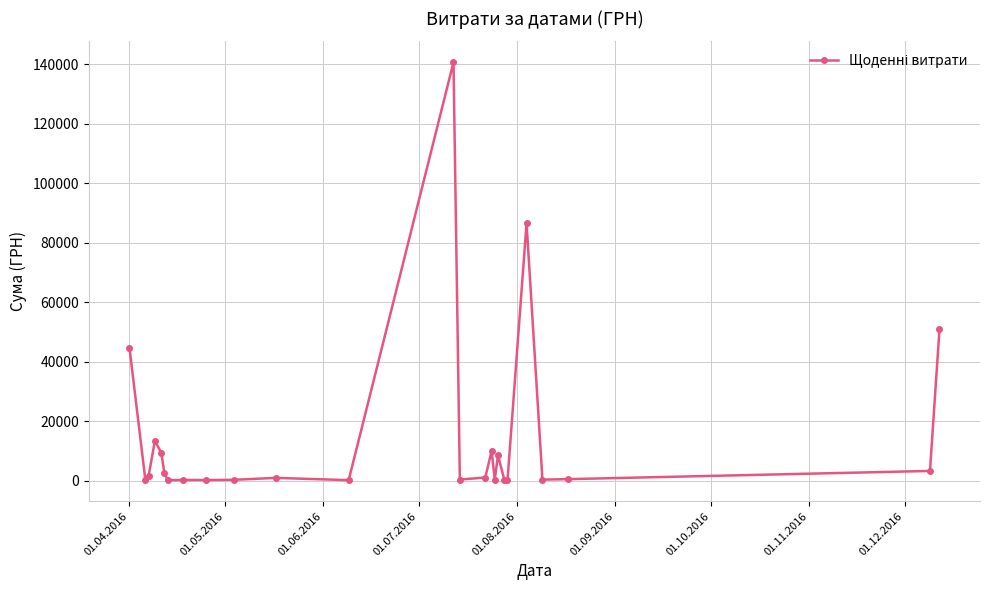

How many lines are shown in the chart?

1